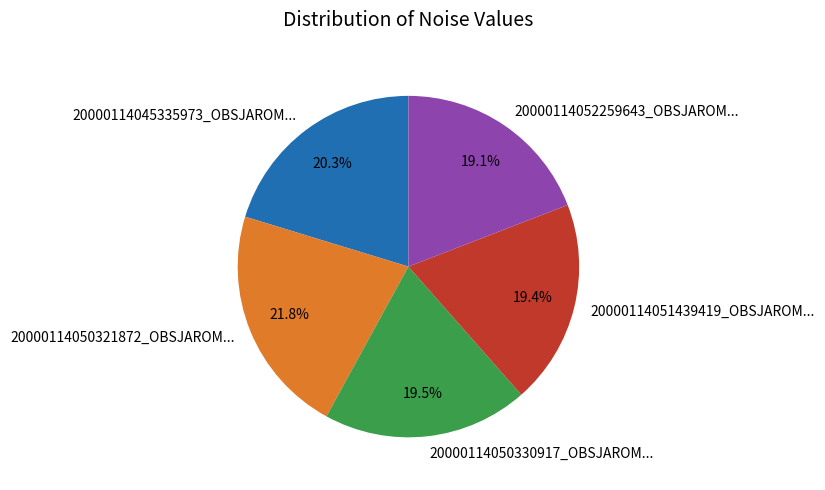

Is the sum of 20000114050330917_OBSJAROM... and 20000114050321872_OBSJAROM... greater than half?

No